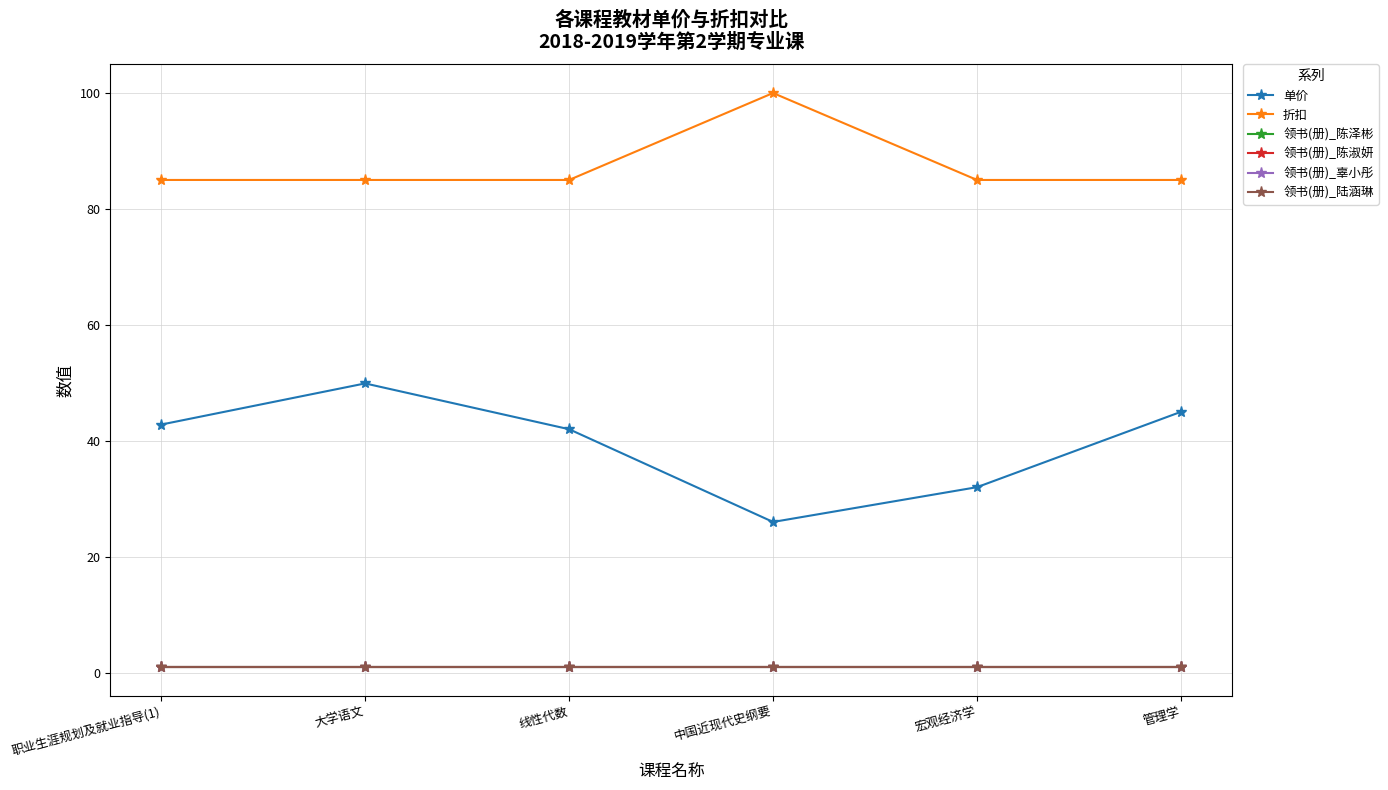

What are all the series names shown in the legend?

单价, 折扣, 领书(册)_陈泽彬, 领书(册)_陈淑妍, 领书(册)_辜小彤, 领书(册)_陆涵琳